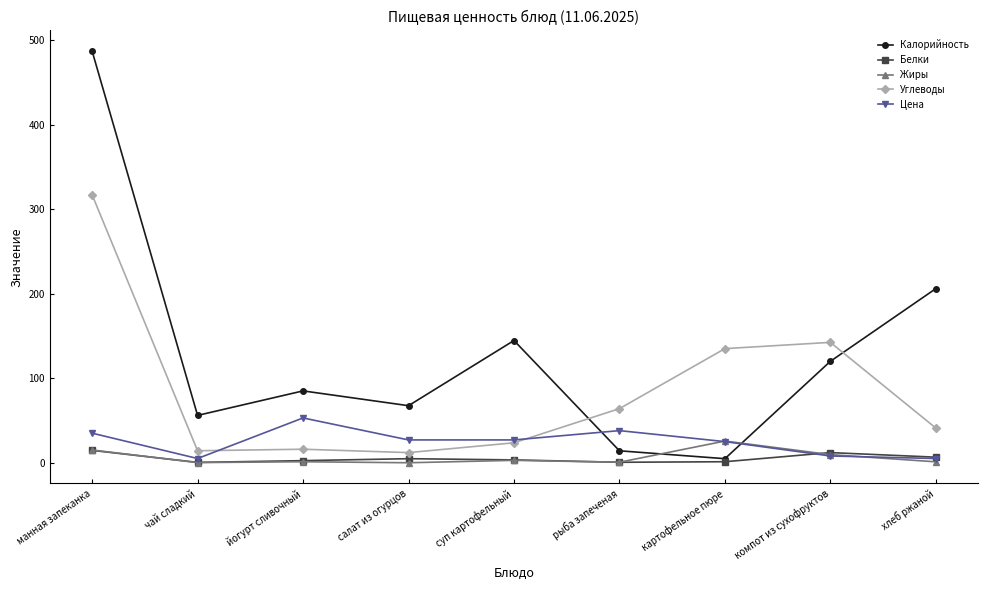

What is the label of the 9th point from the left?

хлеб ржаной